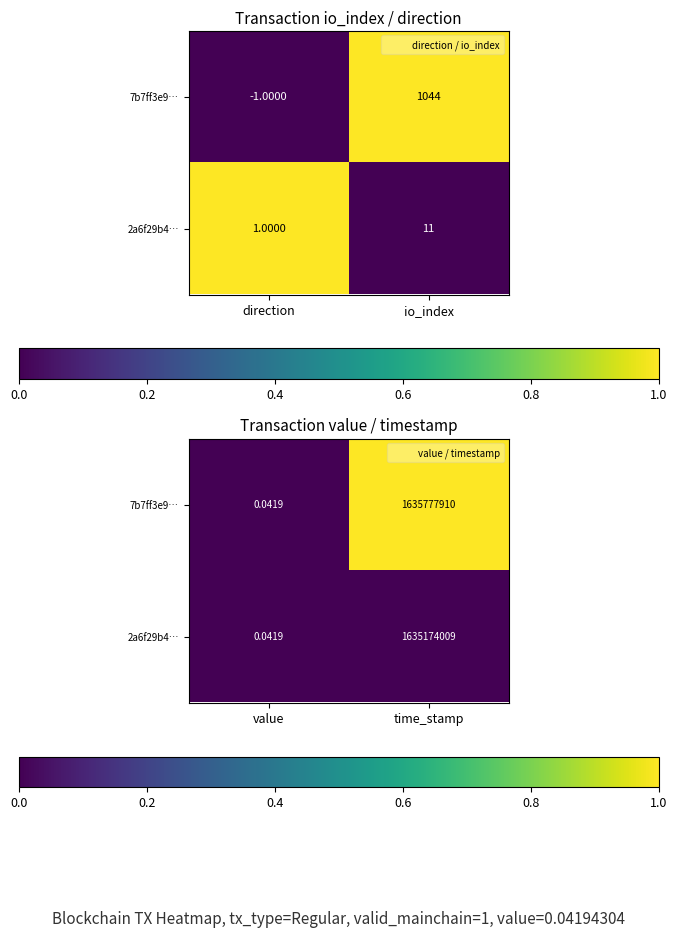

Which series has the widest spread of values?

7b7ff3e9…